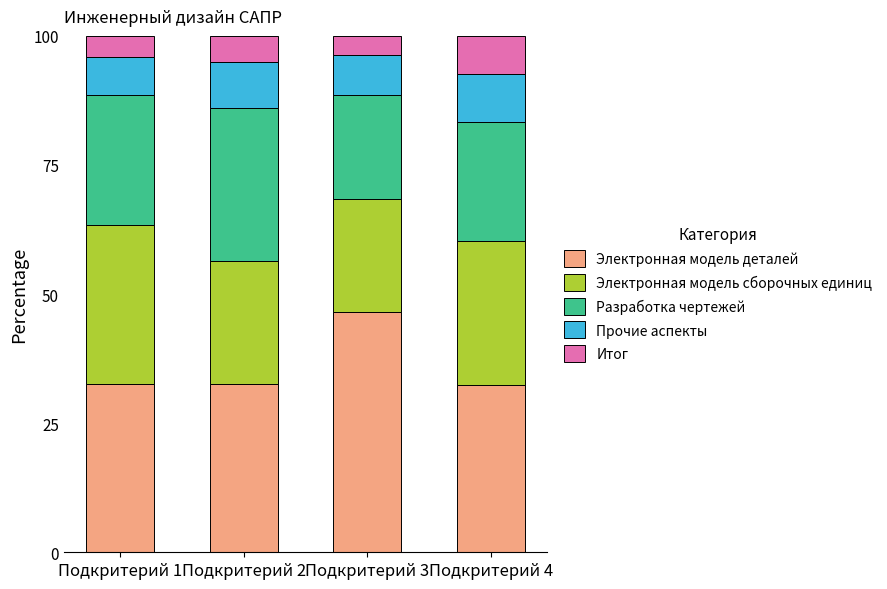

At which label does Электронная модель деталей reach its peak?

Подкритерий 3